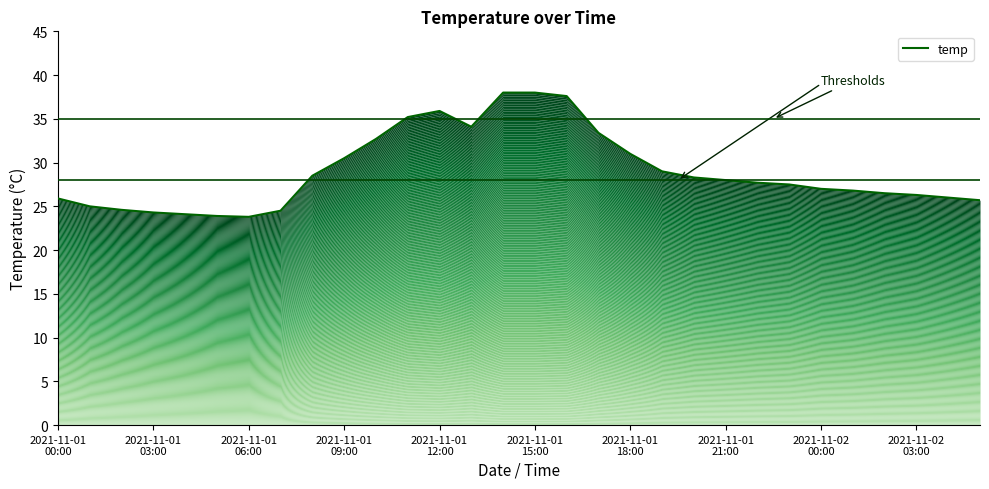

What is the ratio of the value at 22 to the value at 26?

1.0